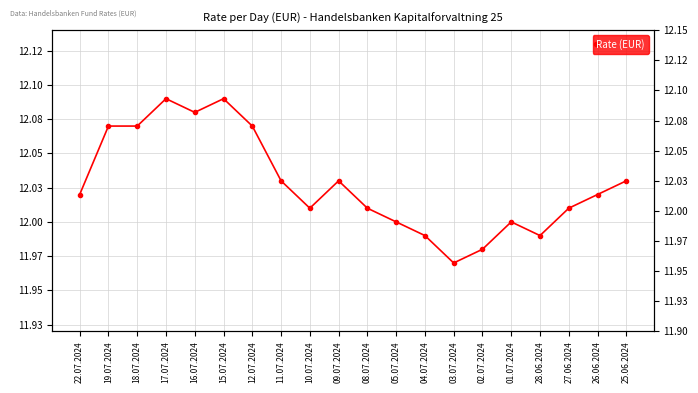

Which category has the lowest value across all series?

03.07.2024